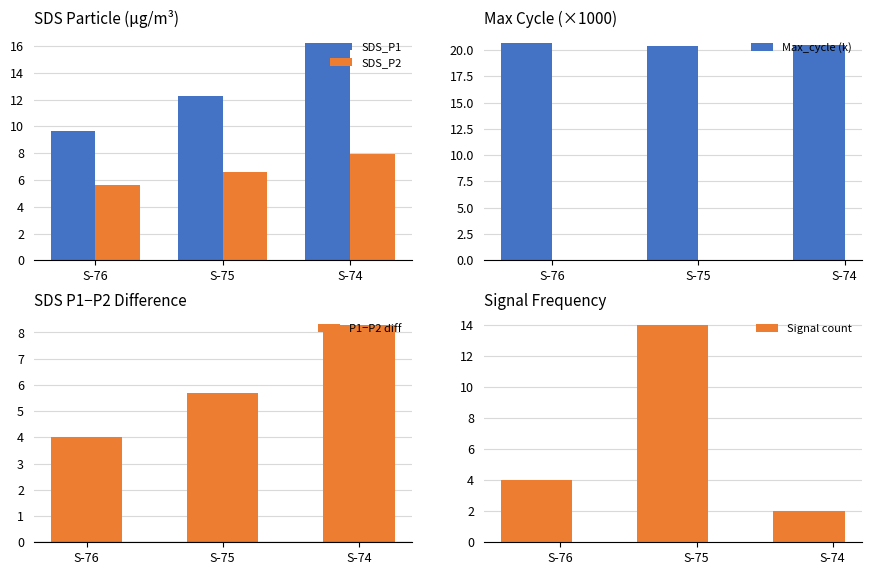

At which label is Signal count closest to 8?

S-76